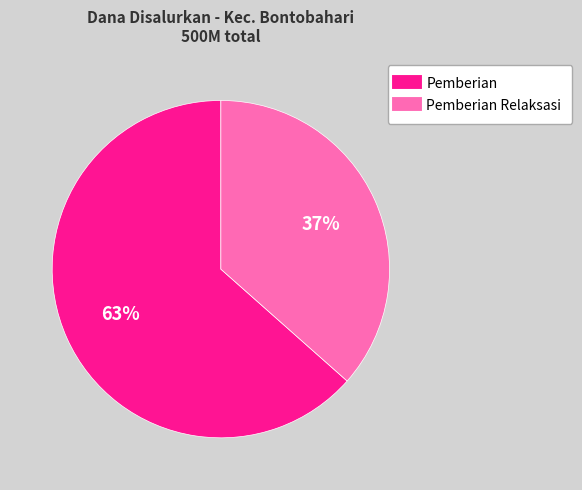

To the nearest percent, what is the average slice percentage?

50%